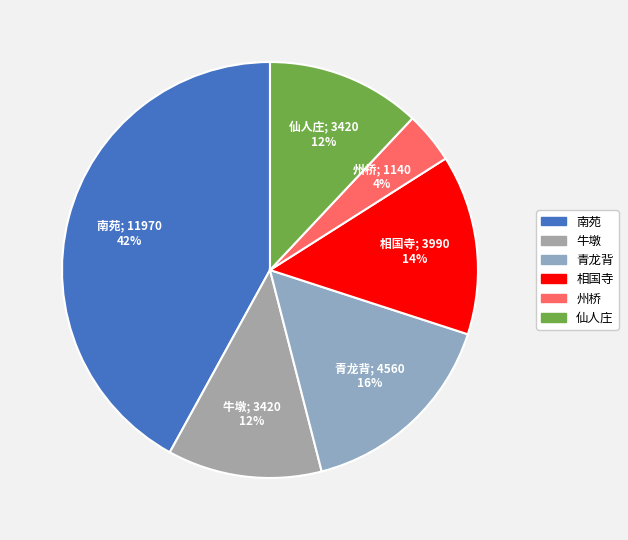

How many segments does this pie chart have?

6